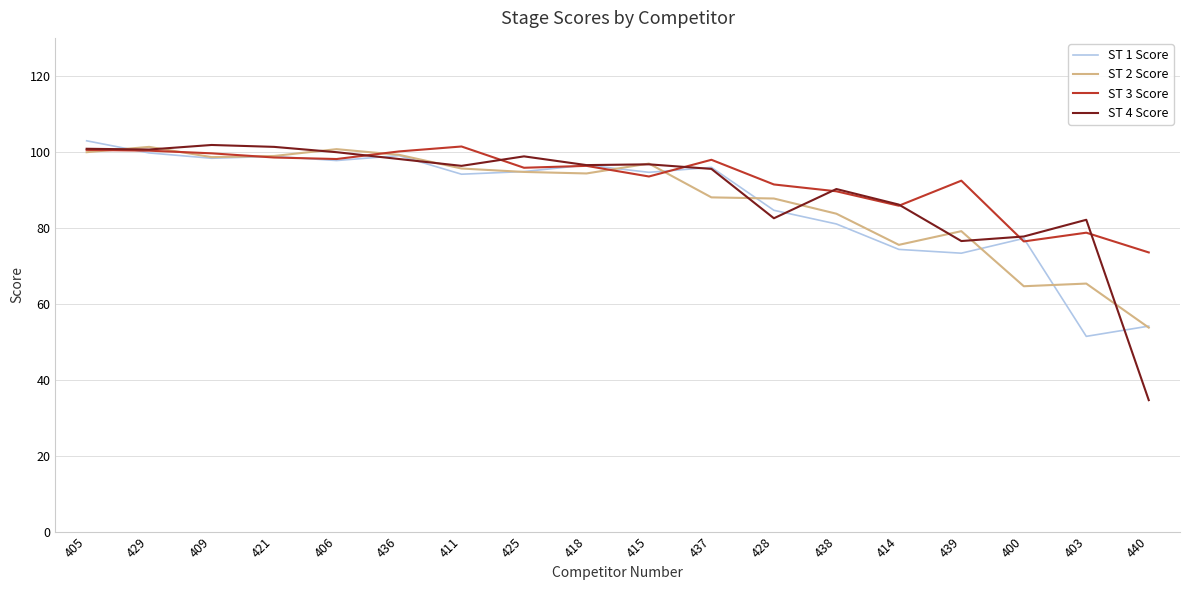

What position from the left is 425?

8